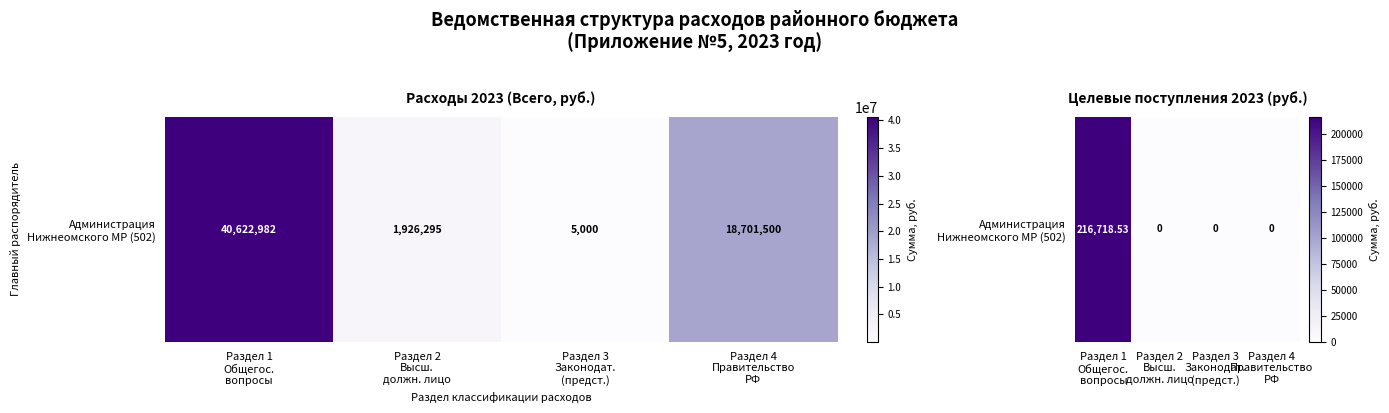

List the labels in order of value, largest first.

Раздел 1
Общегос.
вопросы, Раздел 2
Высш.
должн. лицо, Раздел 3
Законодат.
(предст.), Раздел 4
Правительство
РФ